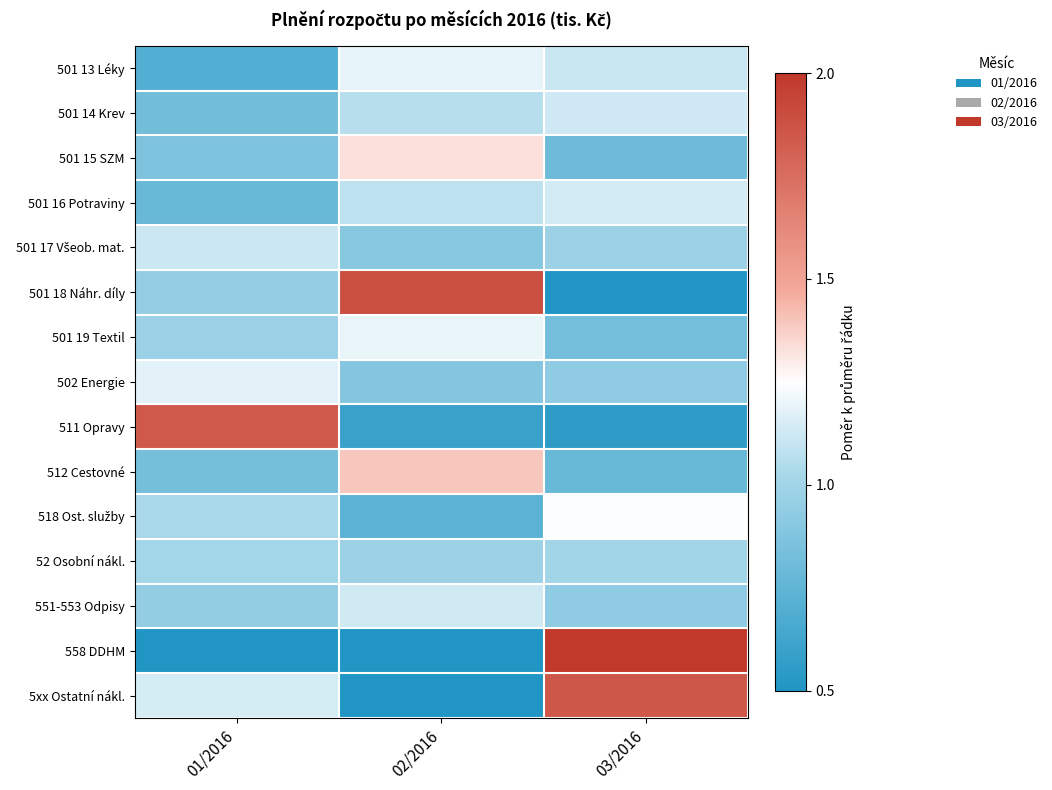

What is the total value across all series at 02/2016?

14.4